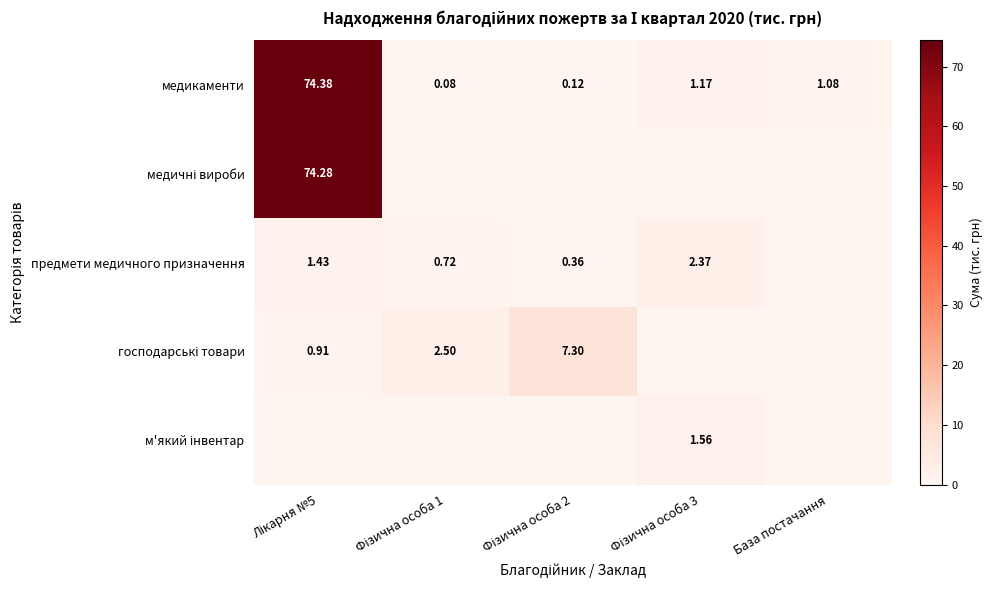

At which category does the chart reach its minimum across all series?

Фізична особа 1